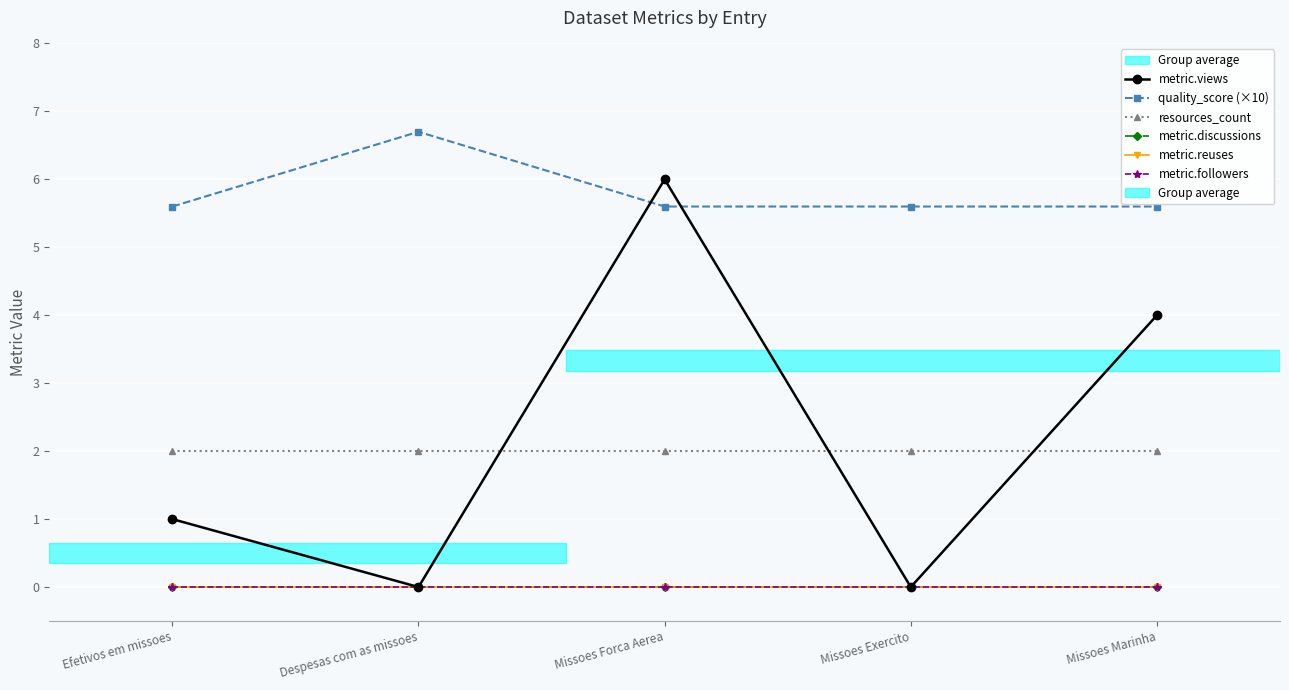

True or false: quality_score (×10) has a value of 2.5 at Despesas com as missoes.

False